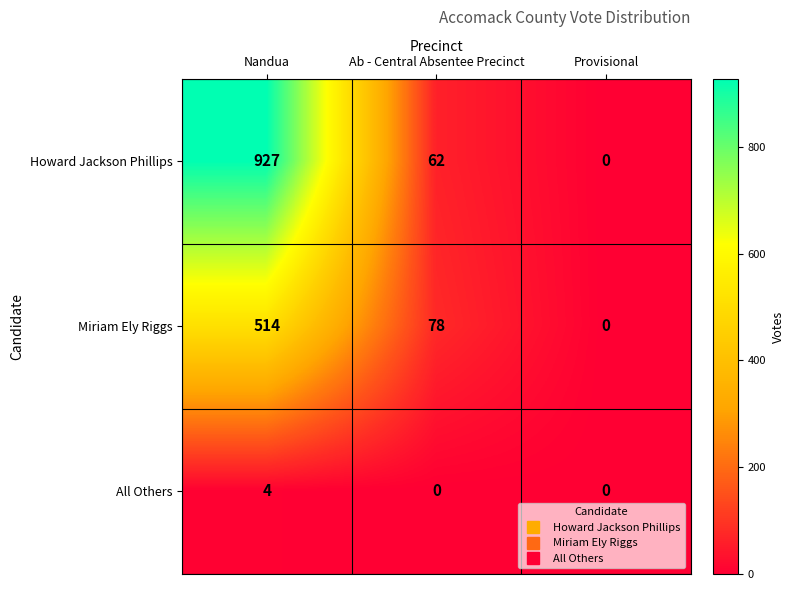

Which label corresponds to the largest value in the chart?

Nandua